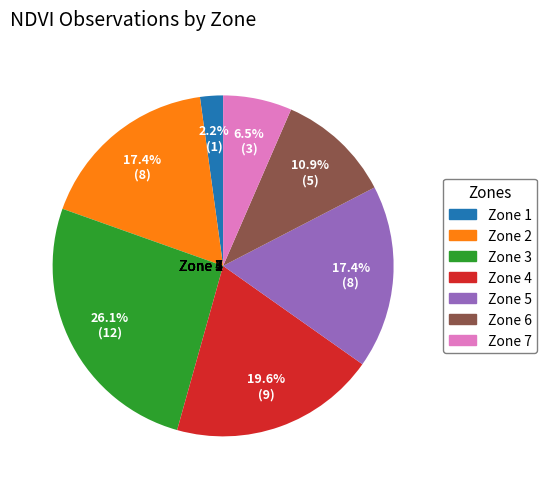

What percentage is the 7 slice, to the nearest percent?

7%